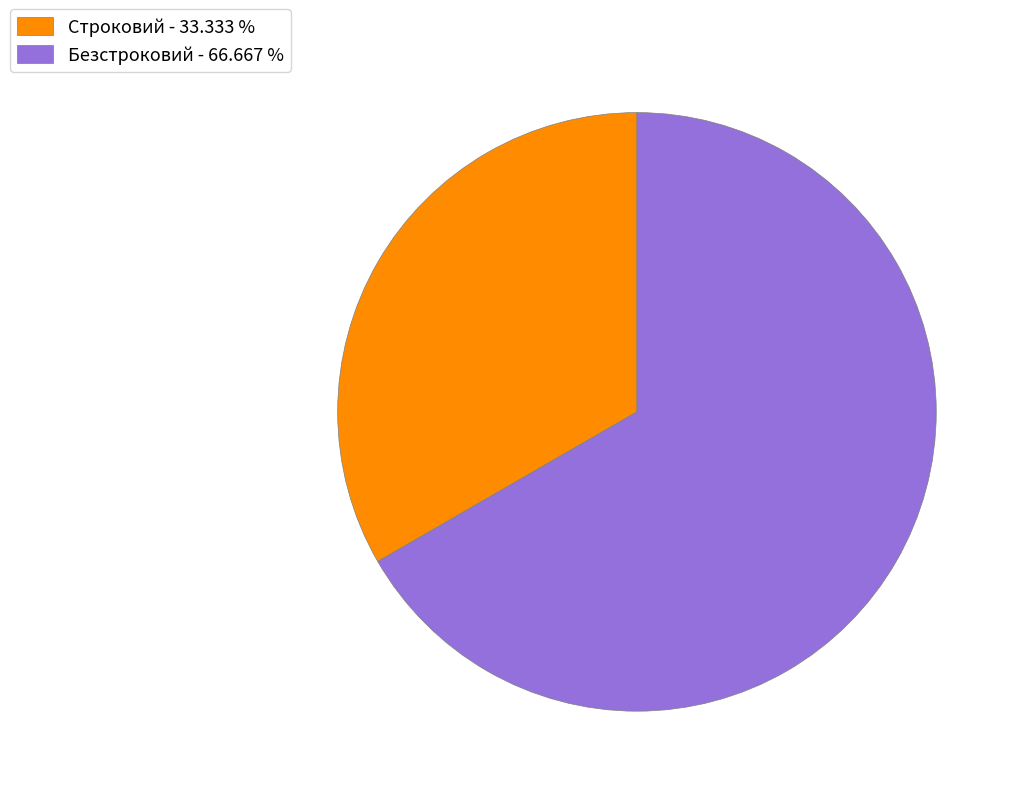

What is the largest slice in the pie chart?

Безстроковий